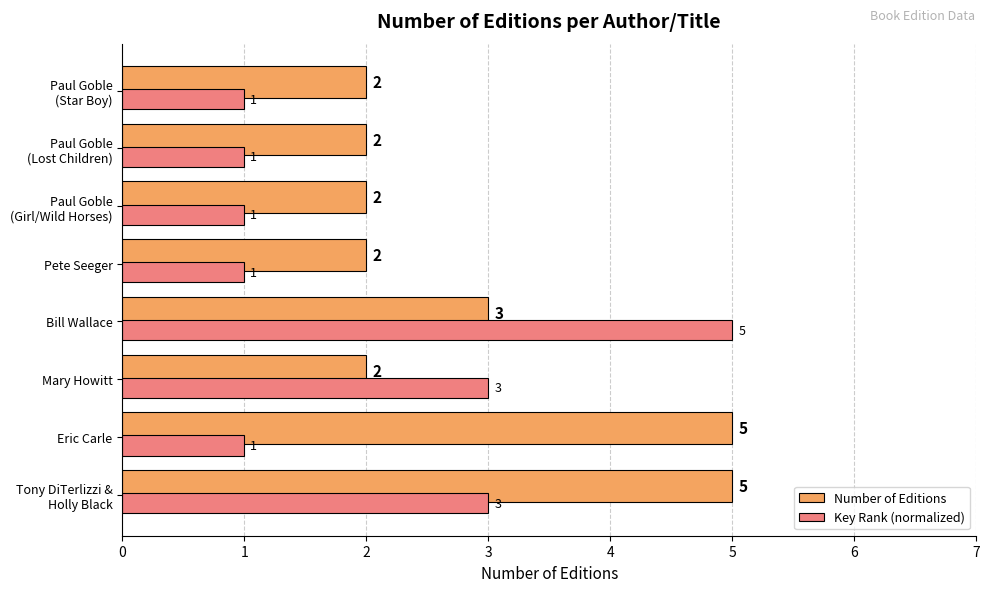

What is the maximum value for Key Rank (normalized)?

5